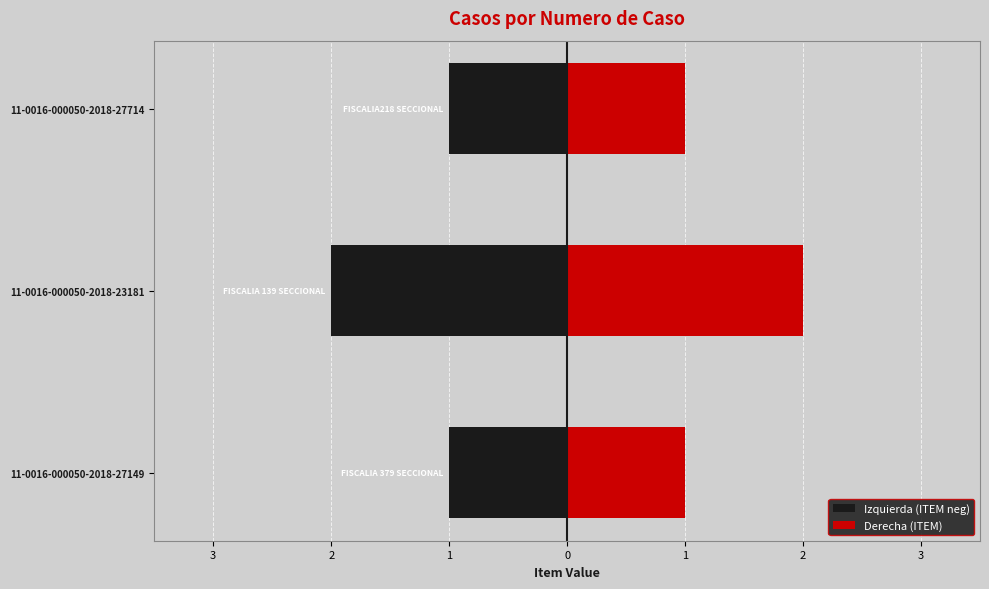

Rank the categories by Derecha (ITEM) value from highest to lowest.

11-0016-000050-2018-23181, 11-0016-000050-2018-27149, 11-0016-000050-2018-27714